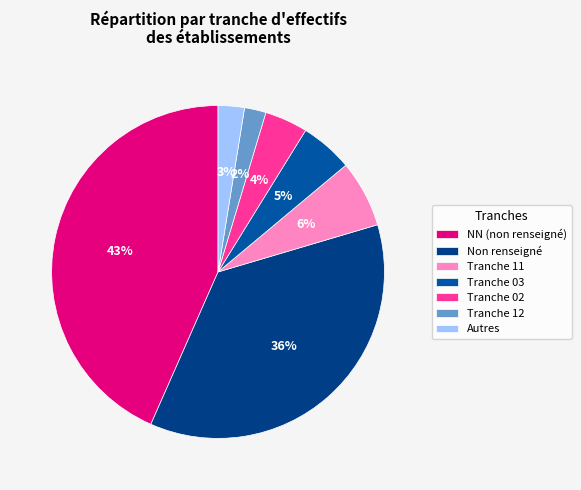

Which category has the biggest portion of the pie?

NN (non renseigné)